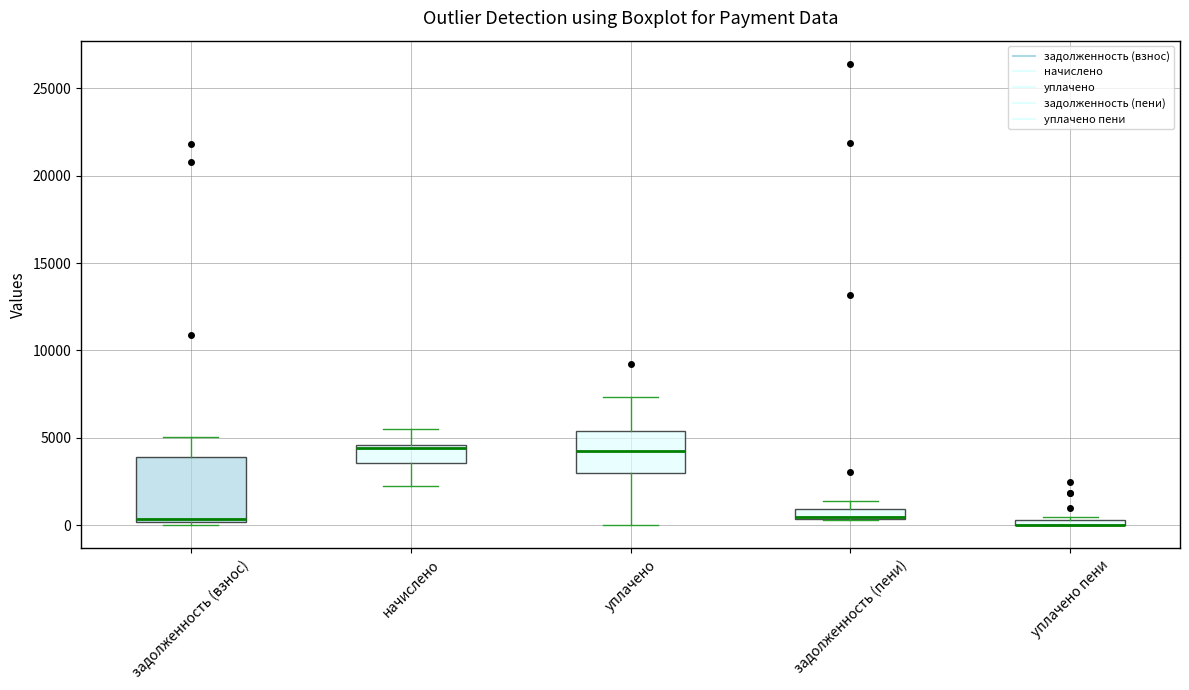

Comparing the boxes themselves (not the whiskers), which one is the tallest?

задолженность (взнос)